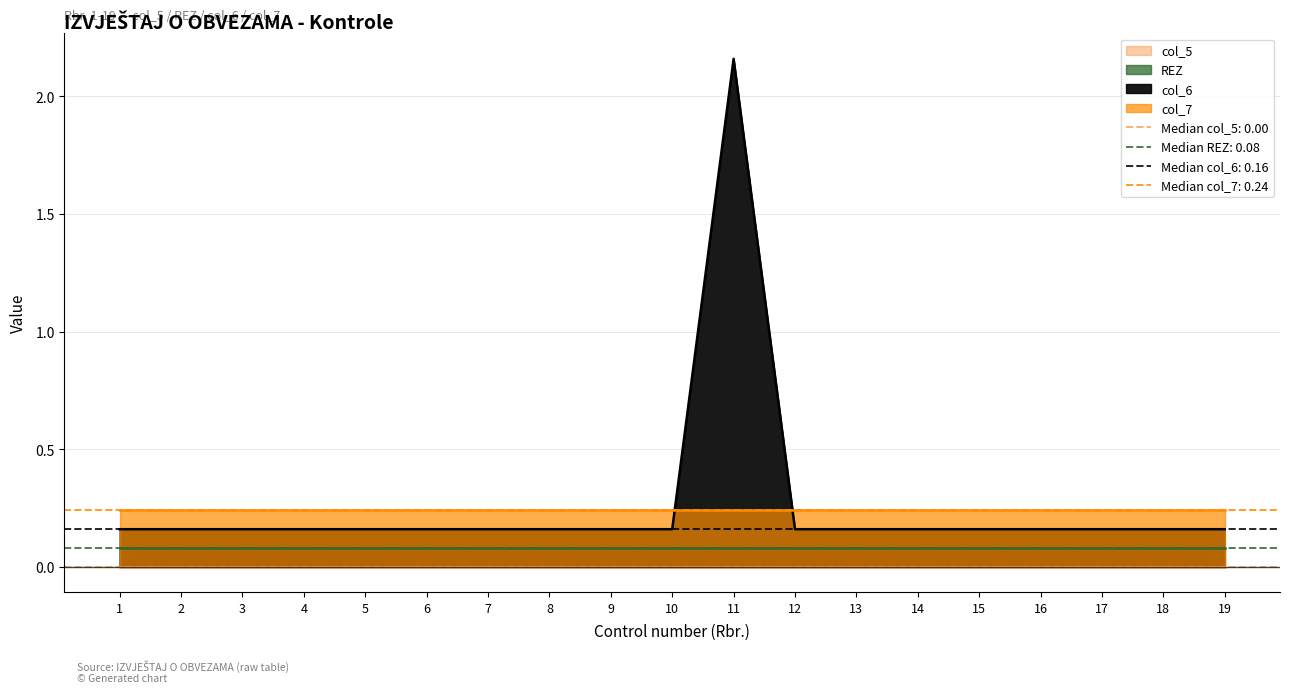

Rank the series at 2 from lowest to highest value.

col_5, REZ, col_6, col_7